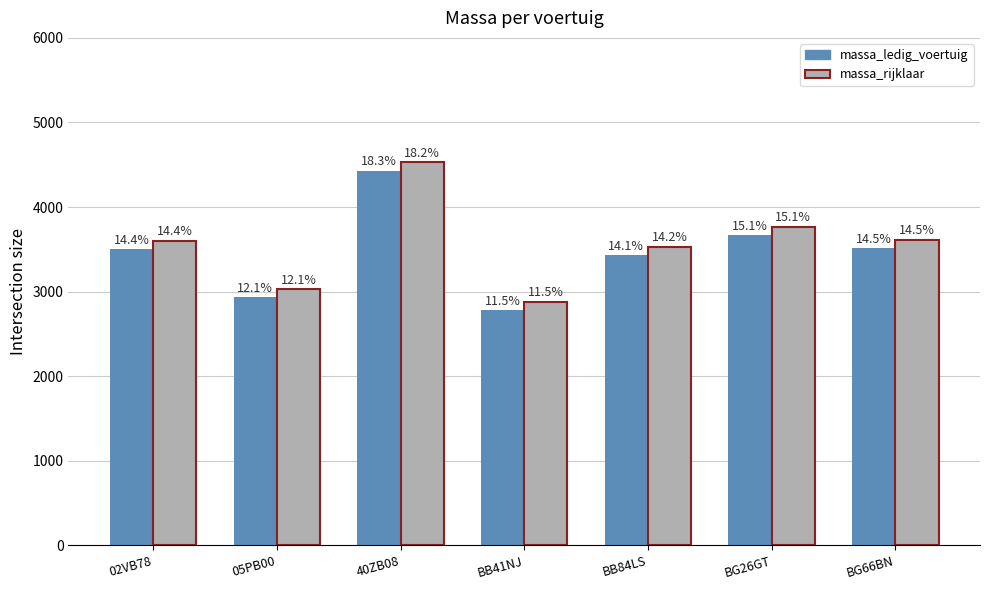

What is the maximum value shown in the chart?

4530